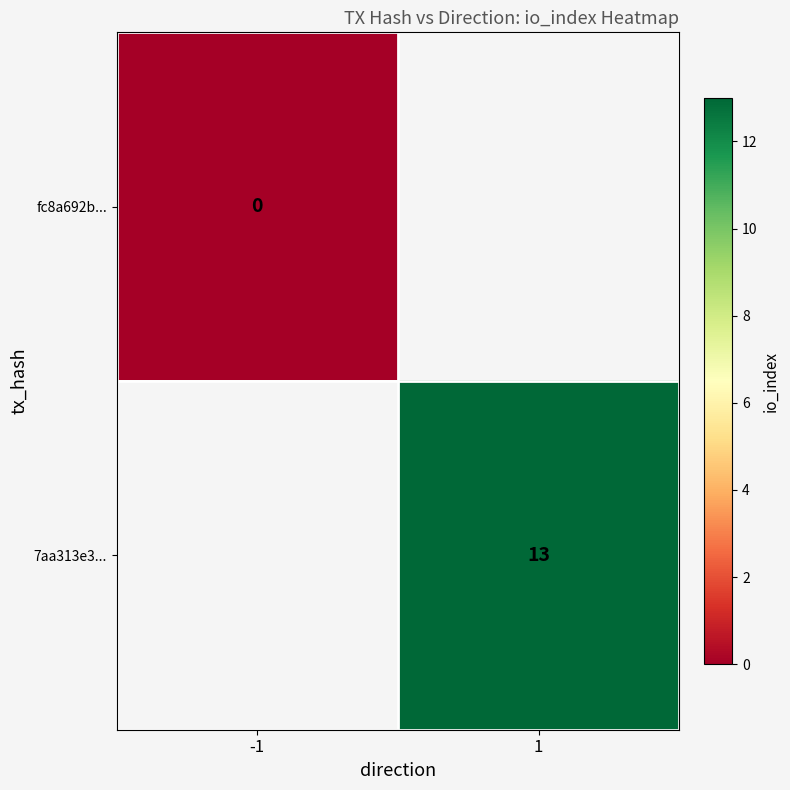

The 7aa313e3... series shows 17 at 1. True or false?

False